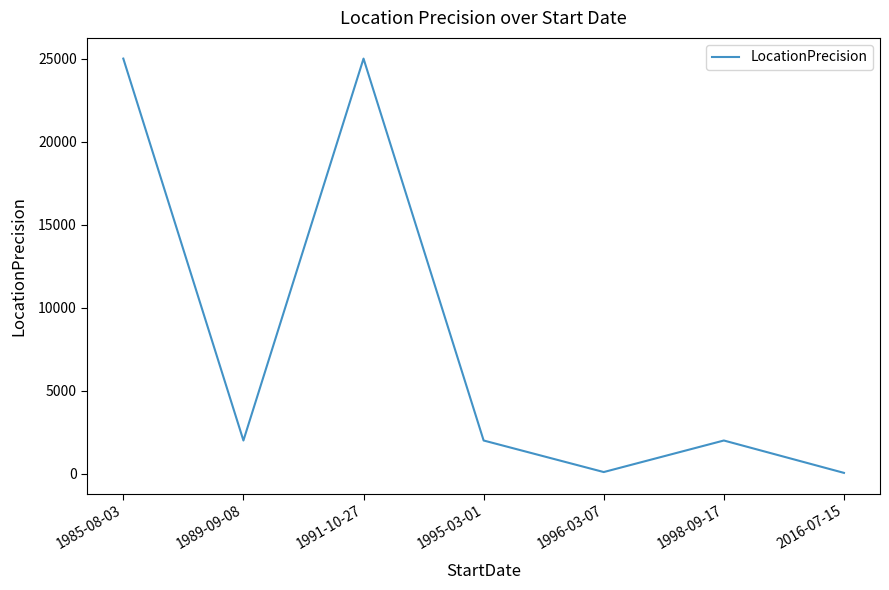

What is the maximum value shown in the chart?

25000